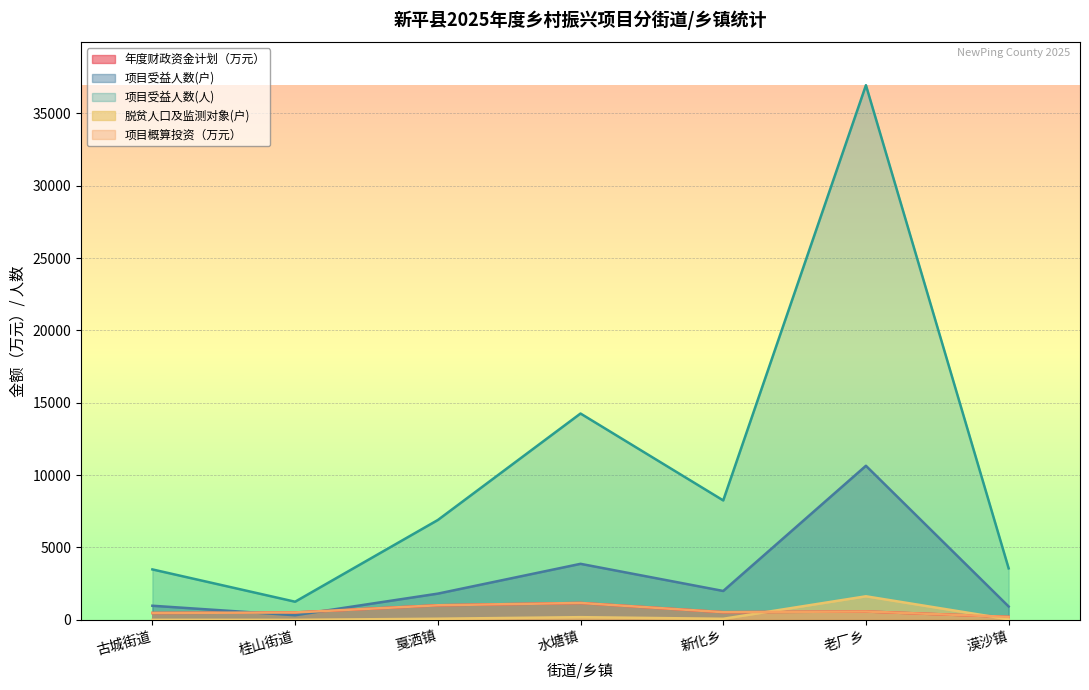

How many lines are shown in the chart?

5